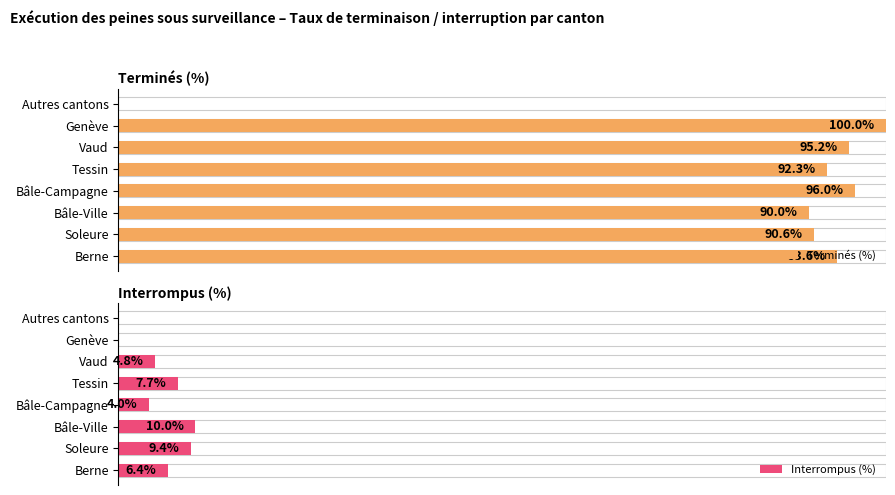

Rank the categories by Interrompus (%) value from lowest to highest.

Genève, Autres cantons, Bâle-Campagne, Vaud, Berne, Tessin, Soleure, Bâle-Ville